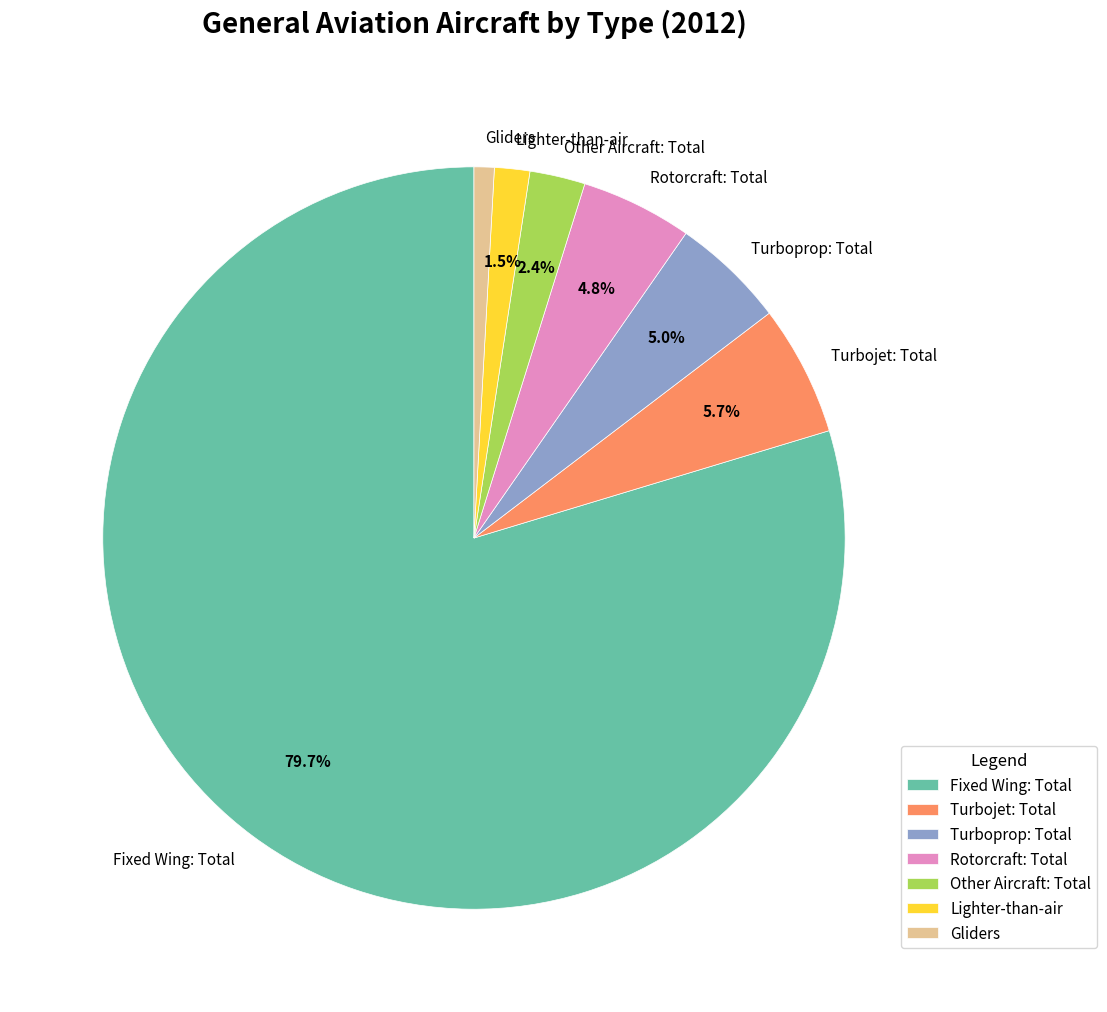

Combined, what portion of the pie is Lighter-than-air and Other Aircraft: Total?

3.9%